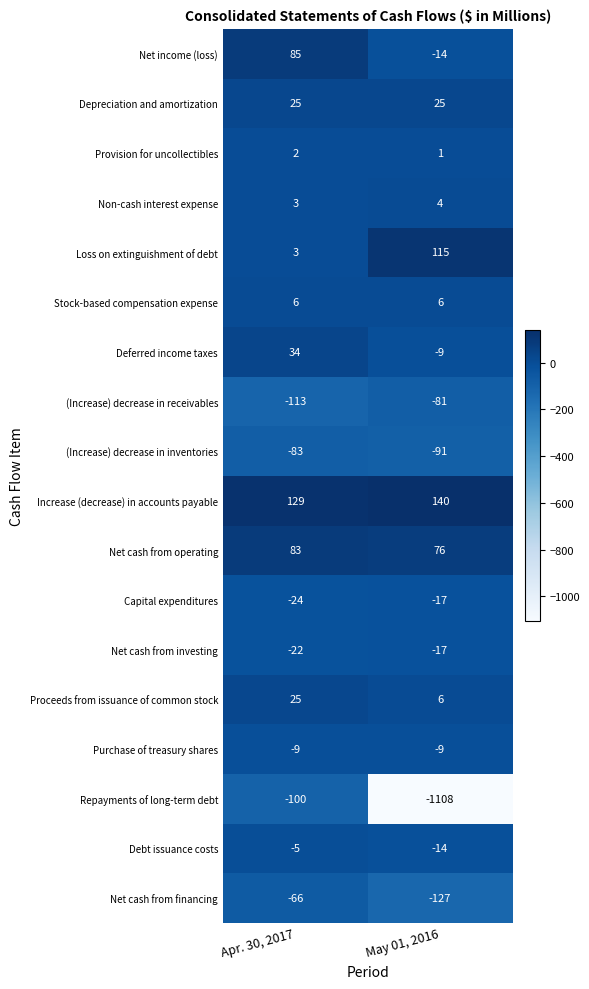

What is the smallest value displayed?

-1108